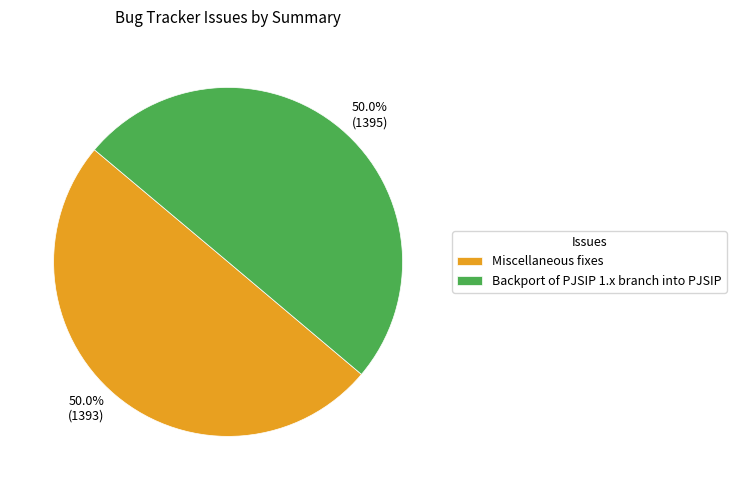

To the nearest percent, what percentage of the pie is Miscellaneous fixes?

50%